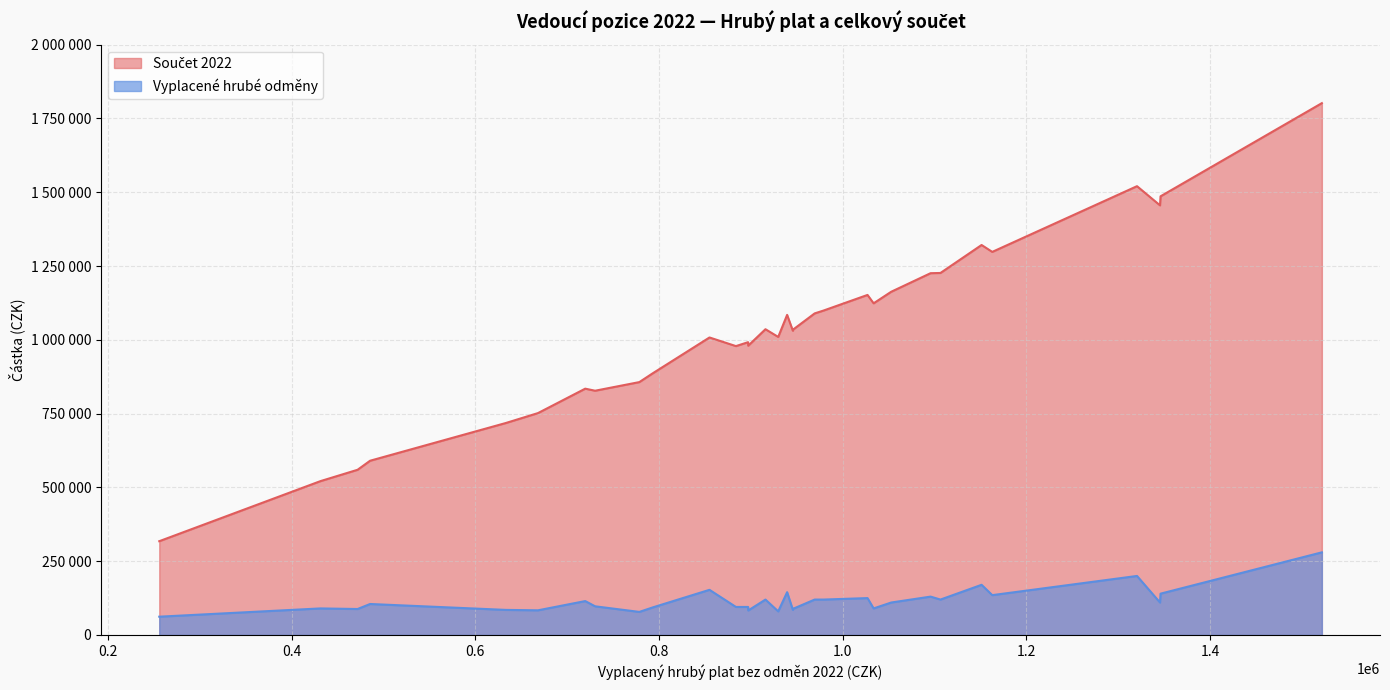

Is it true that Součet 2022 equals 317732 at Vedoucí pozice 33?

True